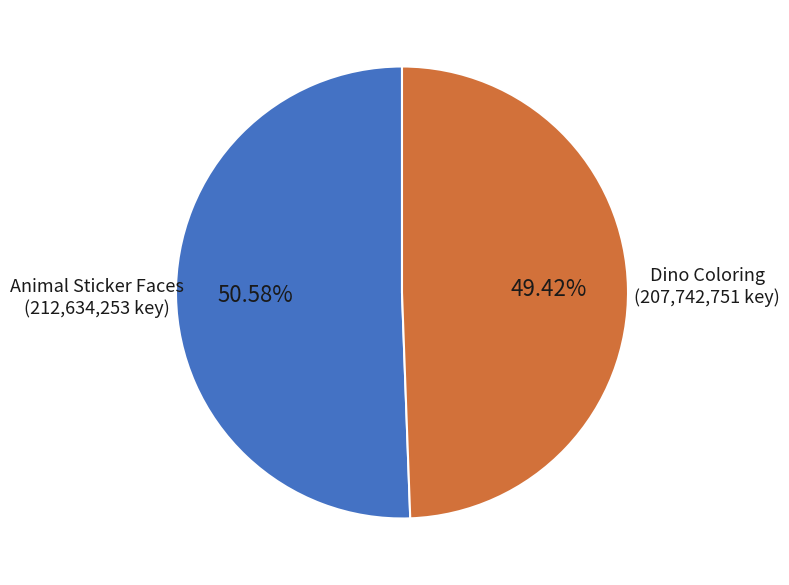

To the nearest percent, what portion does Dino Coloring represent?

49%